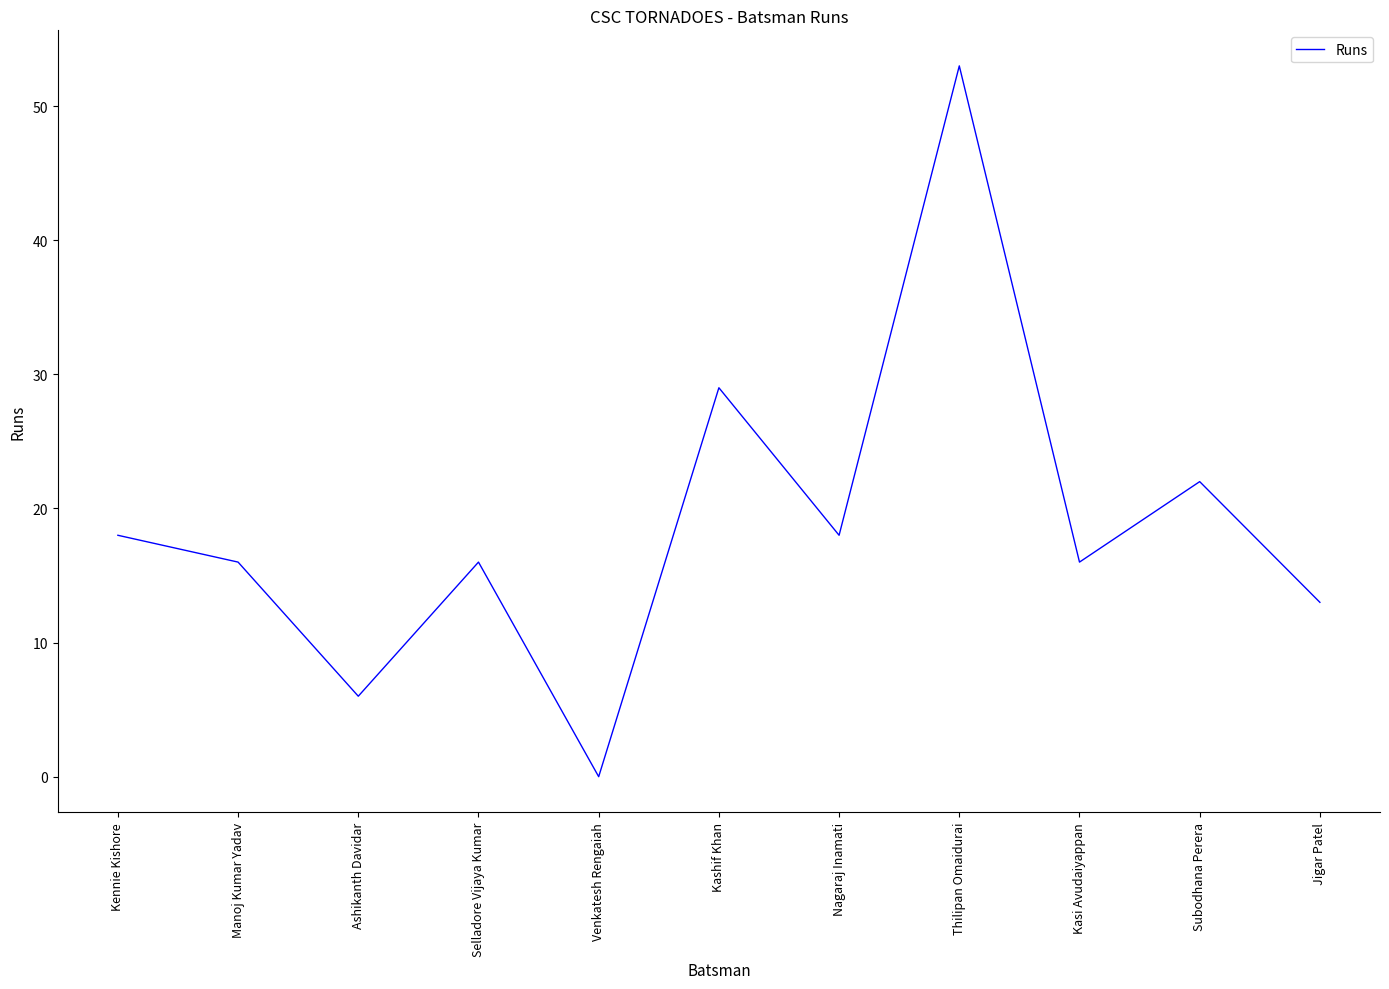

Where is the first local maximum?

Selladore Vijaya Kumar